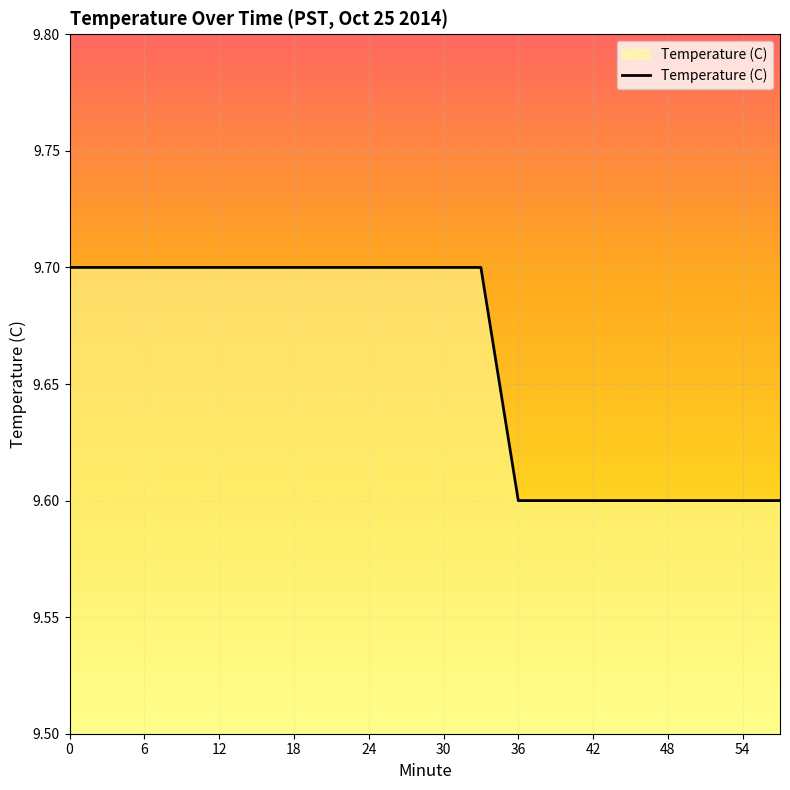

How many categories are shown in the chart?

20